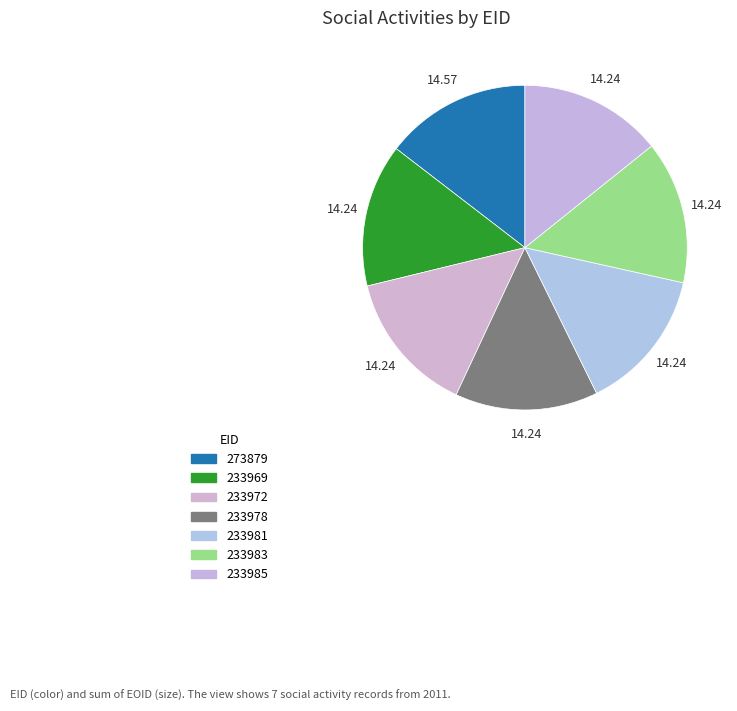

Do 273879 and 233981 together represent more than half of the pie?

No